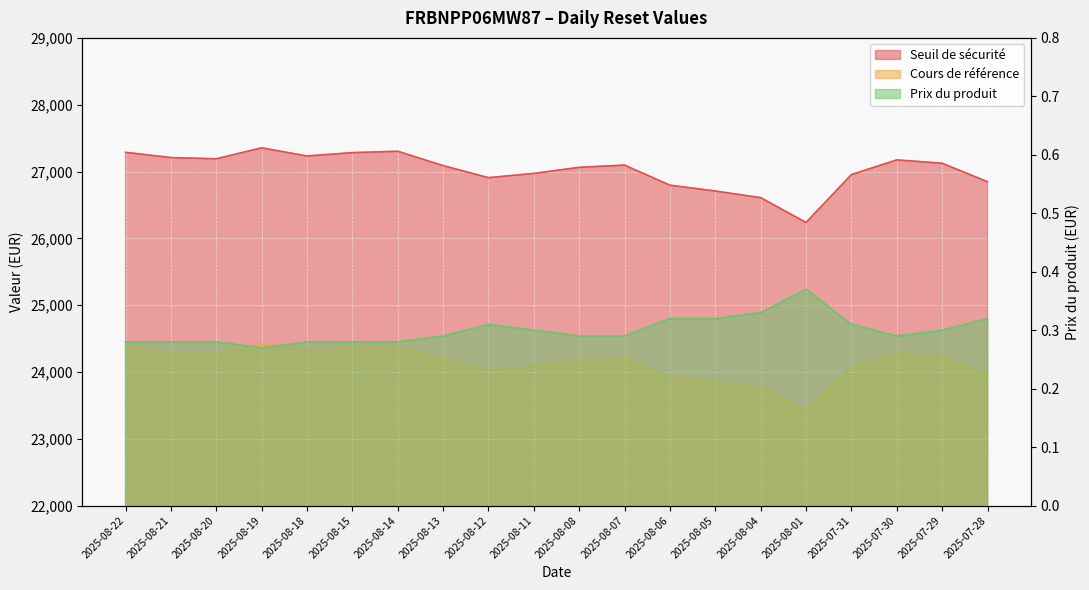

Rank the series at 2025-08-12 from highest to lowest value.

Seuil de sécurité, Cours de référence, Prix du produit